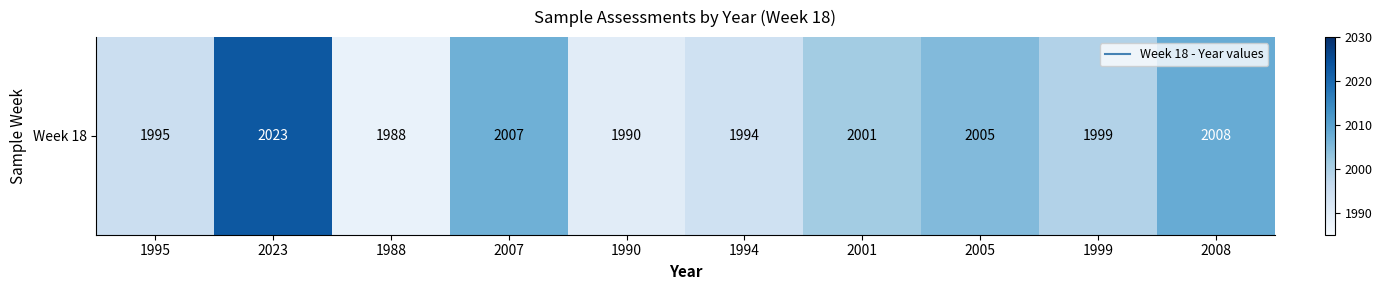

Reading left to right, what are all the values shown in this chart?

1995	2023	1988	2007	1990	1994	2001	2005	1999	2008